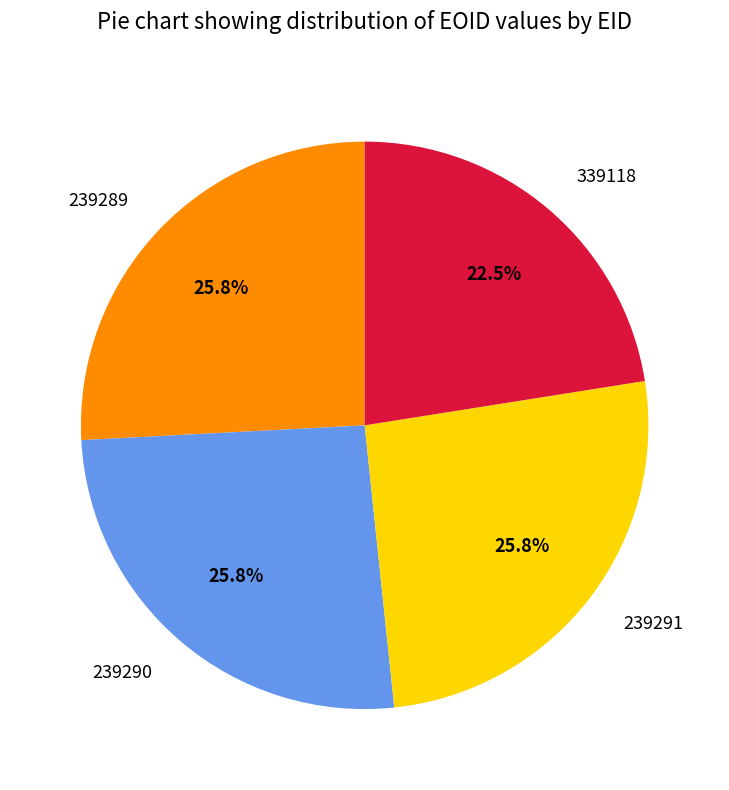

Is there a majority slice in this chart?

No